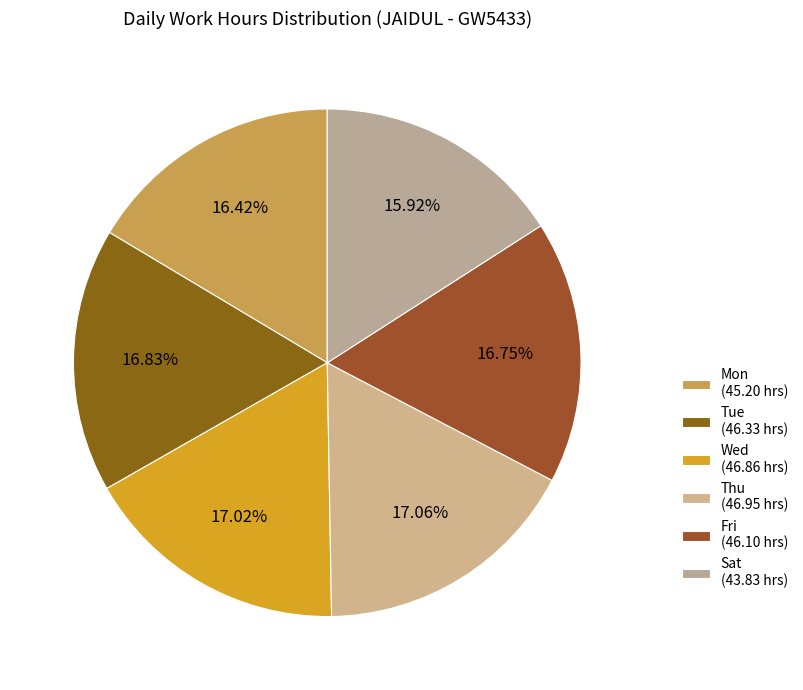

How many segments does this pie chart have?

6